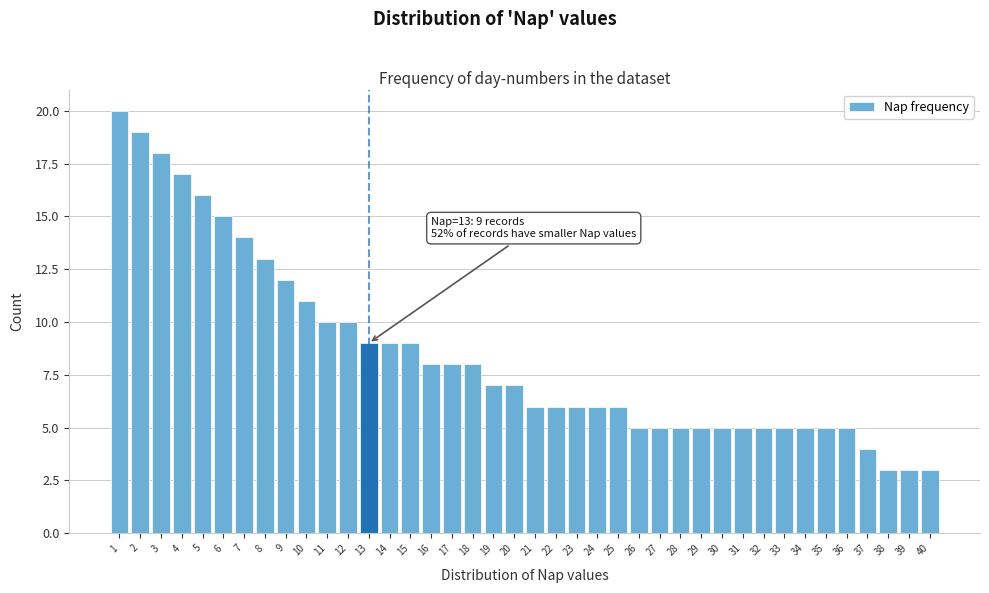

Over which range of the x-axis is the bar tallest?

0.5 to 1.5